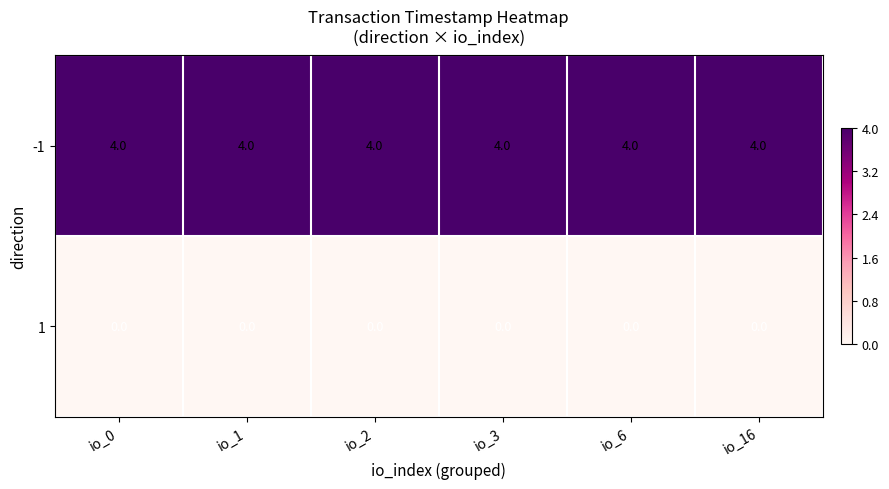

True or false: -1 has a value of 1 at io_0.

False